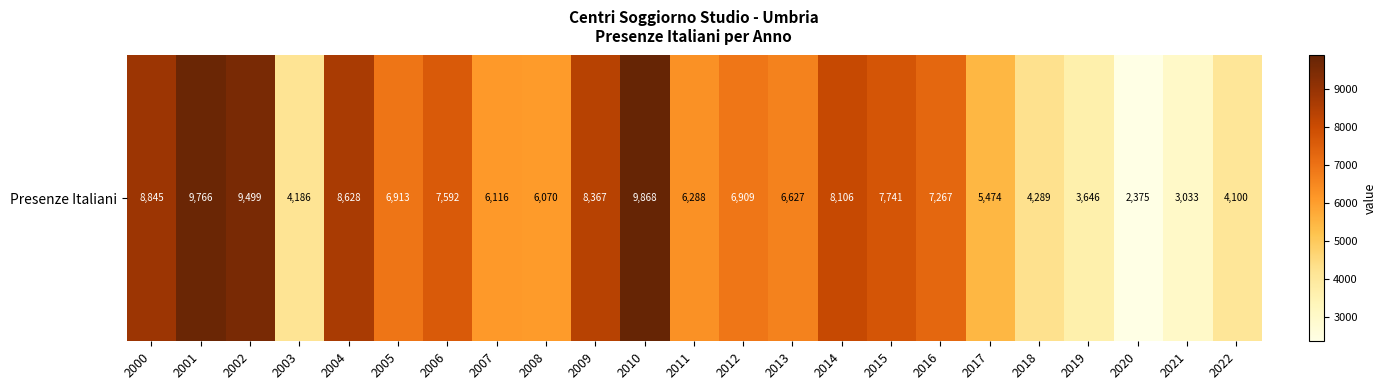

The value at 2001 is 12984. True or false?

False